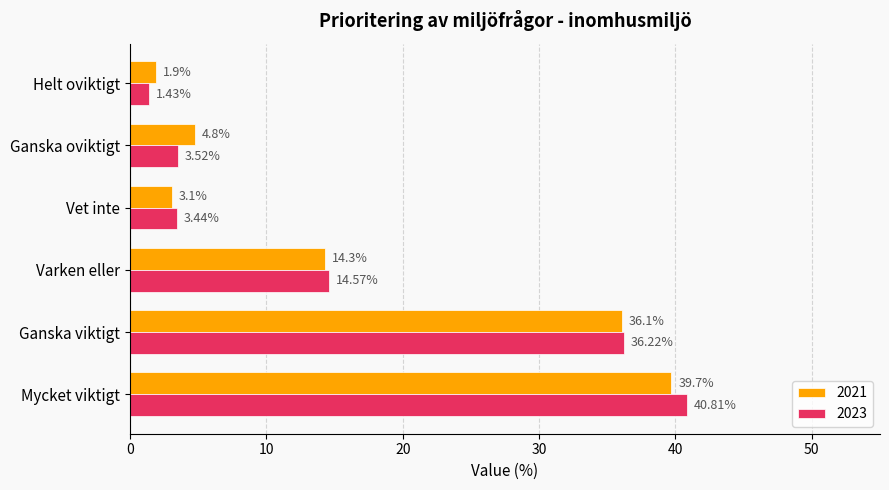

How many categories are shown in the chart?

6